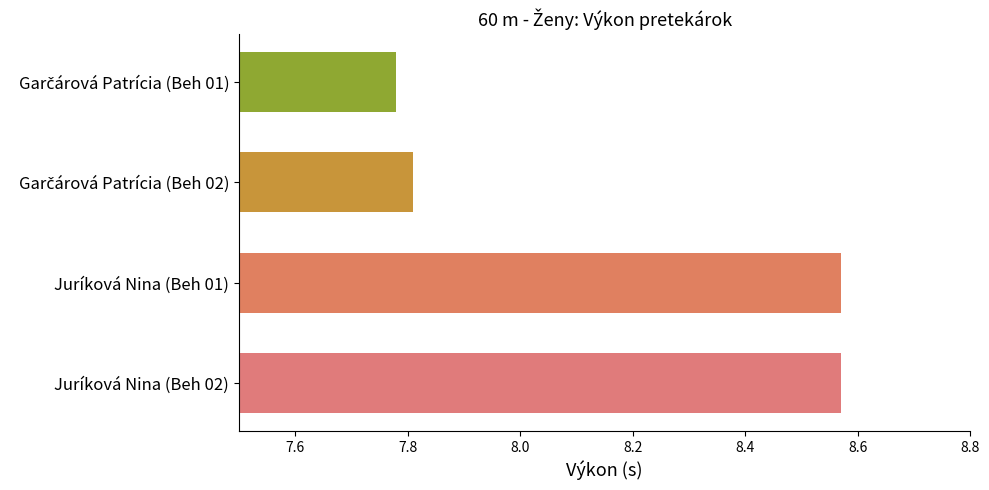

The chart shows a value of 11.2 at Juríková Nina (Beh 02). True or false?

False